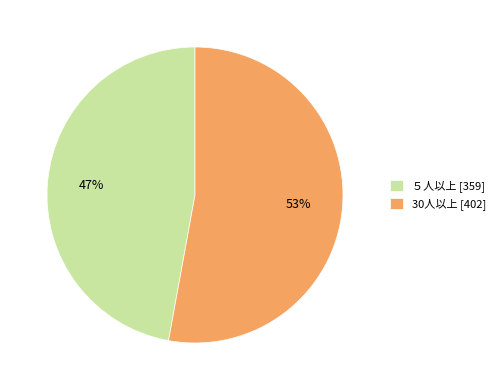

Does any single category account for the majority?

Yes